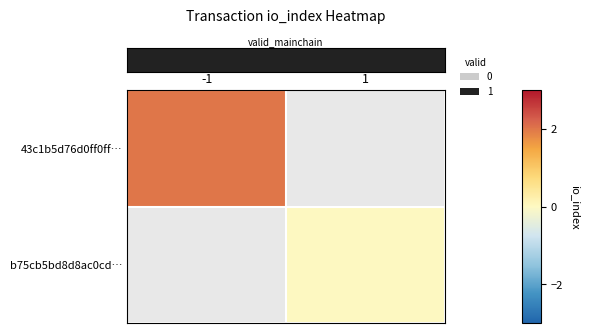

At how many categories does at least one series exceed 1?

1